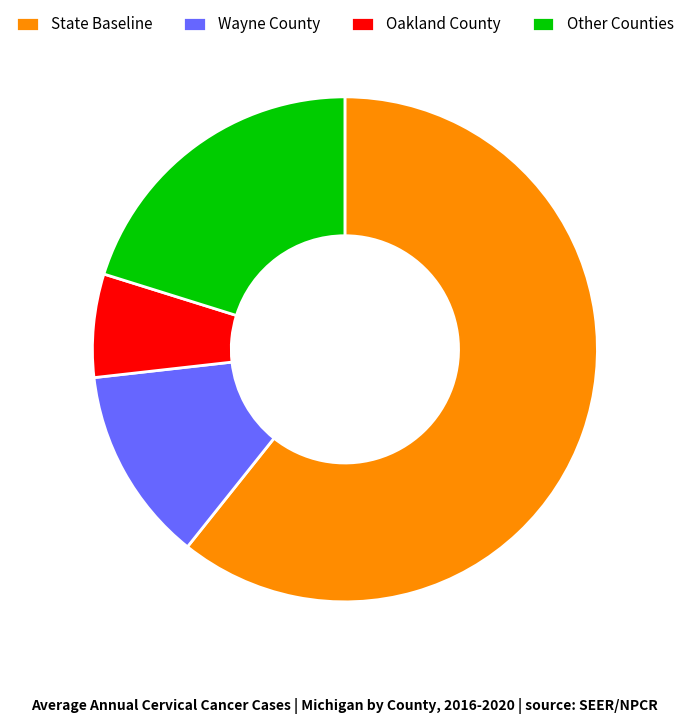

How many segments does this pie chart have?

4